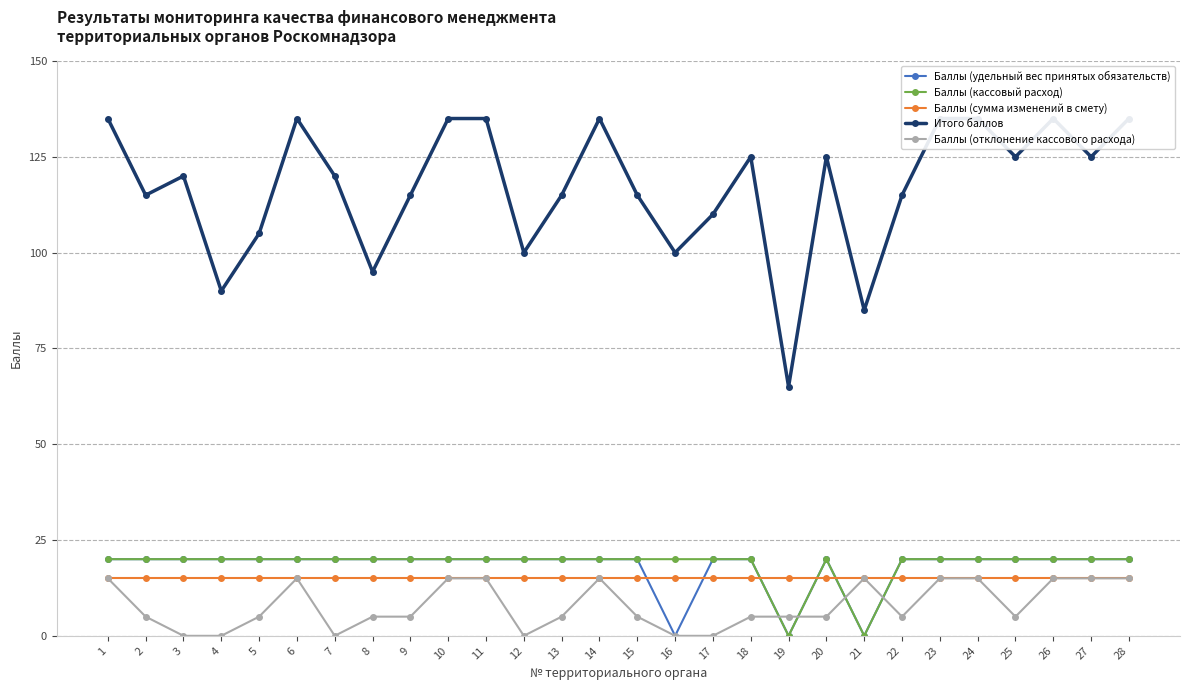

What is the difference between the maximum and minimum values in the Баллы (удельный вес принятых обязательств) series?

20